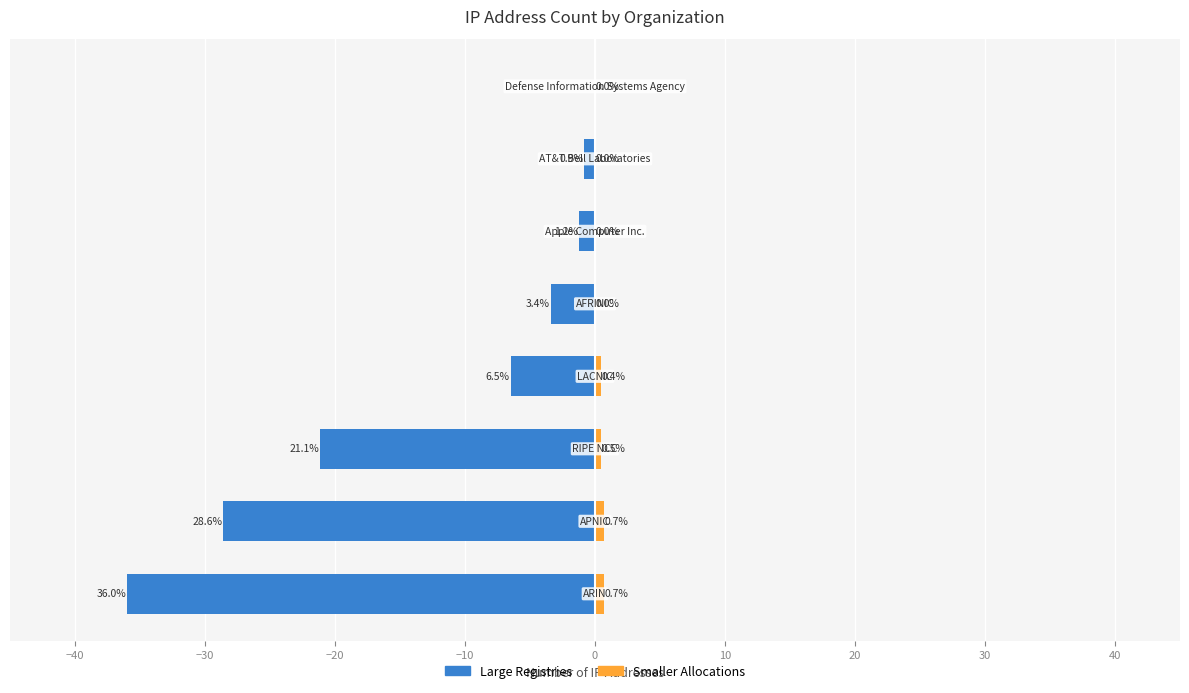

Reading right to left, extract all data points from this chart.

Large Registries: 20=0.0	10=-0.9	0=-1.2	−10=-3.4	−20=-6.5	−30=-21.1	−40=-28.6	−50=-36.0
Smaller Allocations: 20=0.0	10=0.0	0=0.0	−10=0.0	−20=0.4	−30=0.5	−40=0.7	−50=0.7